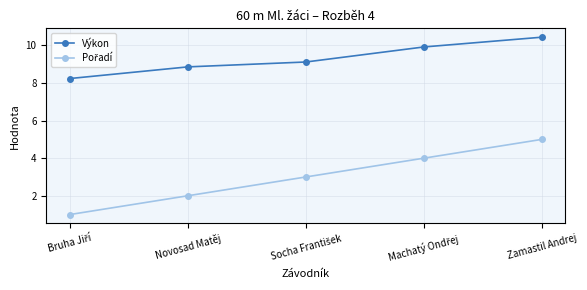

Which series has the largest total across all categories?

Výkon